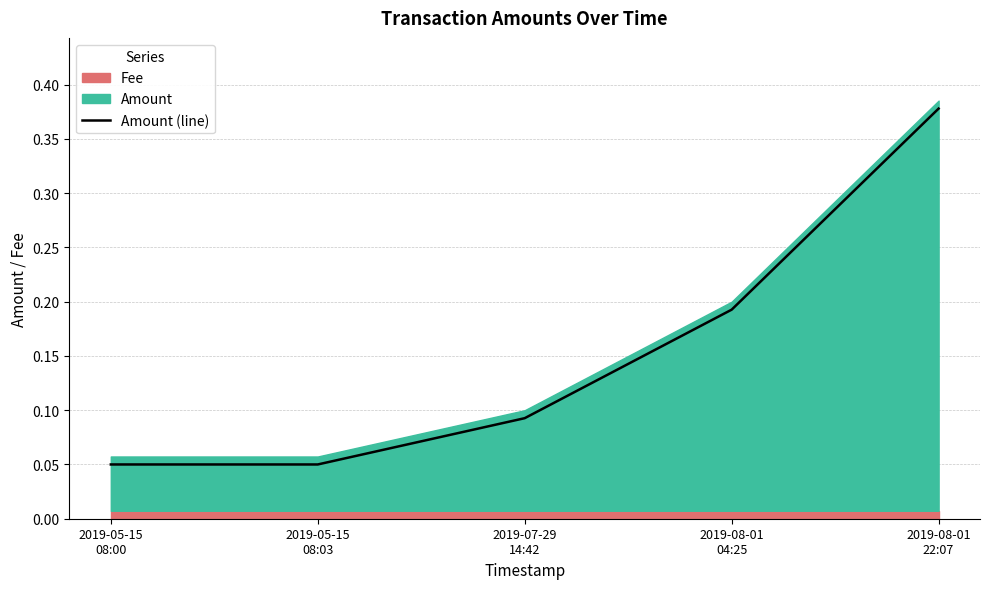

Reading left to right, extract all data points from this chart.

2019-05-15
08:00=0.1	2019-05-15
08:03=0.1	2019-07-29
14:42=0.1	2019-08-01
04:25=0.2	2019-08-01
22:07=0.4